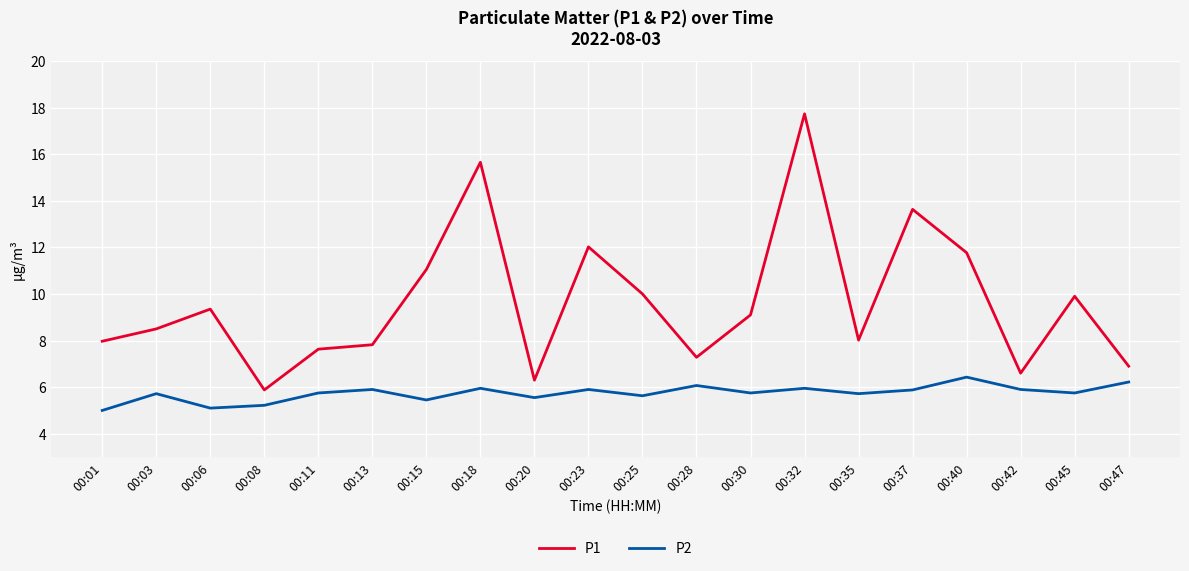

What are all the series names shown in the legend?

P1, P2